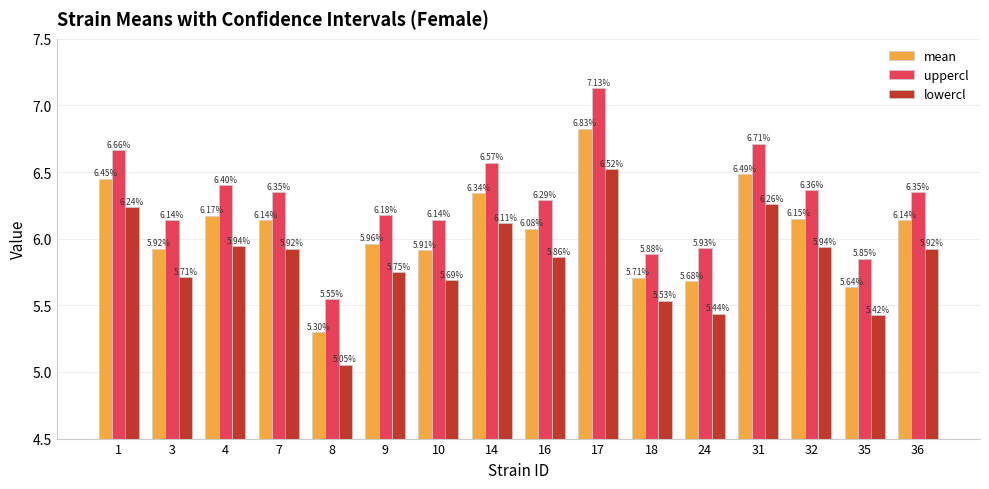

Where is mean nearest to the value 6?

9